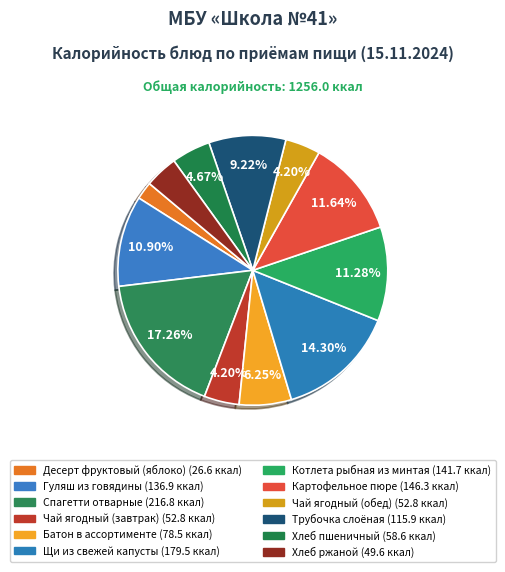

Rank the categories by value from lowest to highest.

Десерт фруктовый (яблоко), Хлеб ржаной, Чай ягодный (завтрак), Чай ягодный (обед), Хлеб пшеничный, Батон в ассортименте, Трубочка слоёная, Гуляш из говядины, Котлета рыбная из минтая, Картофельное пюре, Щи из свежей капусты, Спагетти отварные